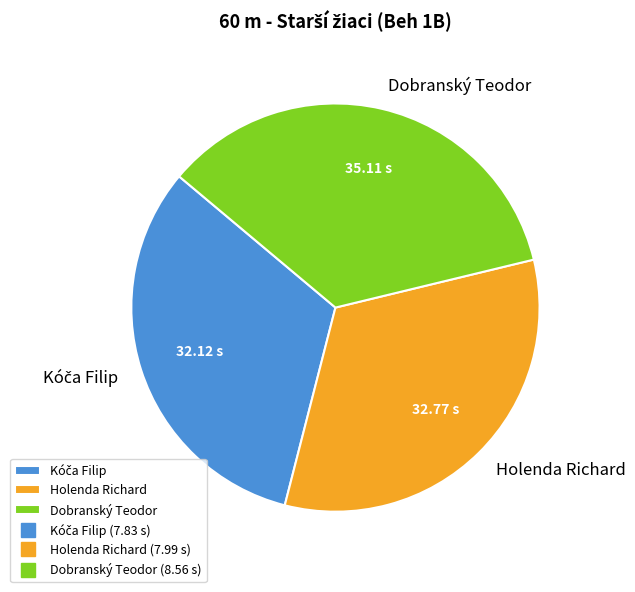

Which has a higher value, Dobranský Teodor or Holenda Richard?

Dobranský Teodor